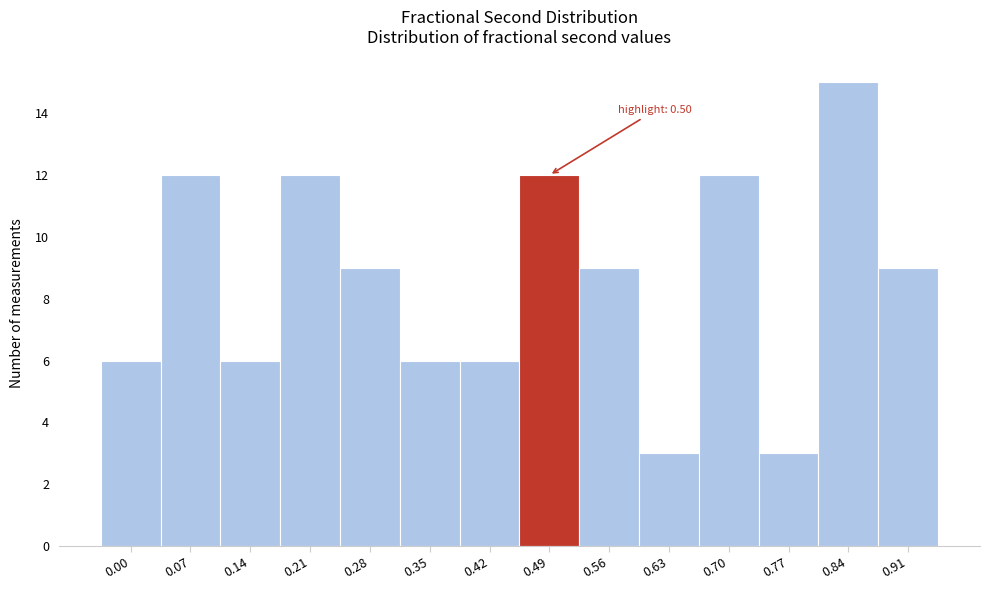

Reading left to right, what are all the values shown in this chart?

6	12	6	12	9	6	6	12	9	3	12	3	15	9